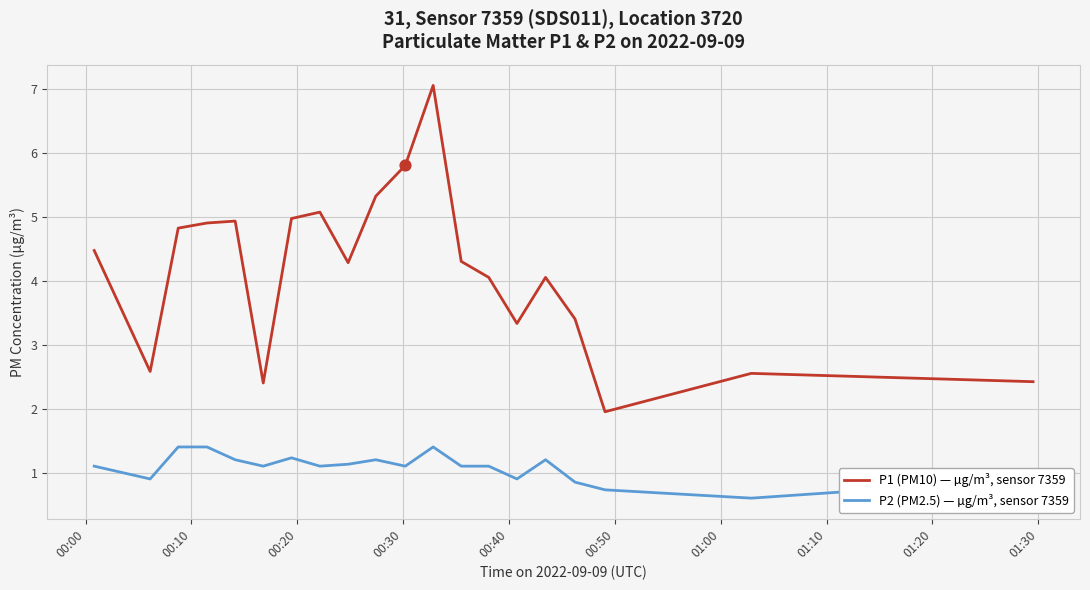

Which series has the largest total across all categories?

P1 (PM10) — µg/m³, sensor 7359